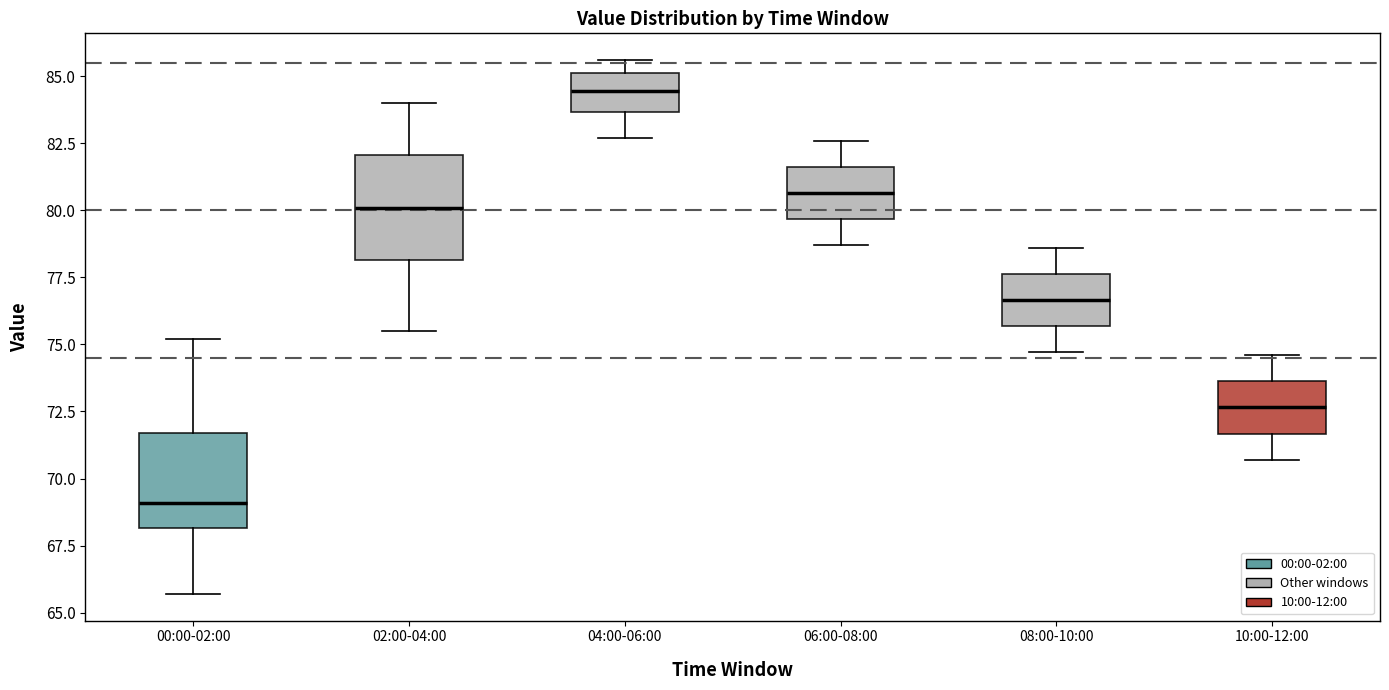

Which box's median line is the highest?

04:00-06:00